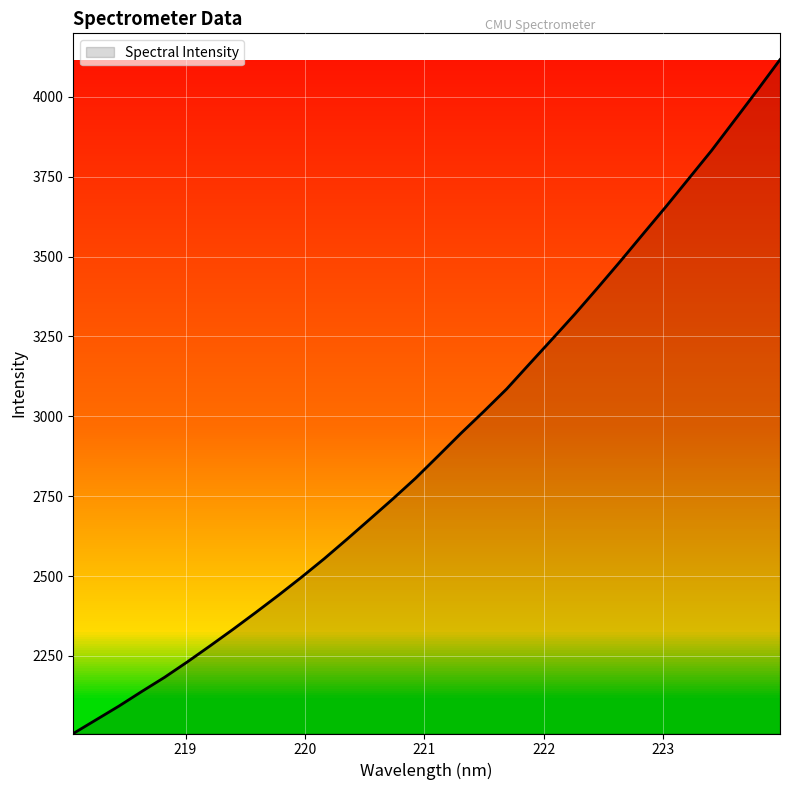

Does the chart display data point markers on the line(s)?

No